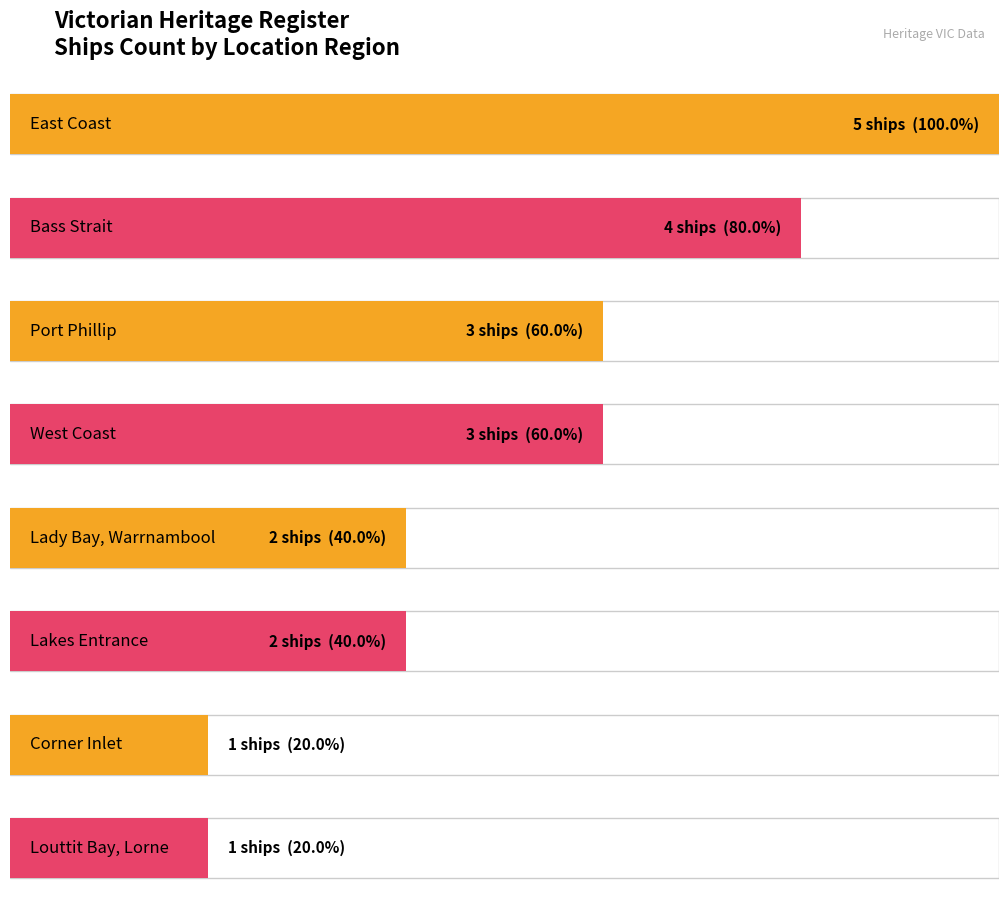

What is the greatest value displayed?

5